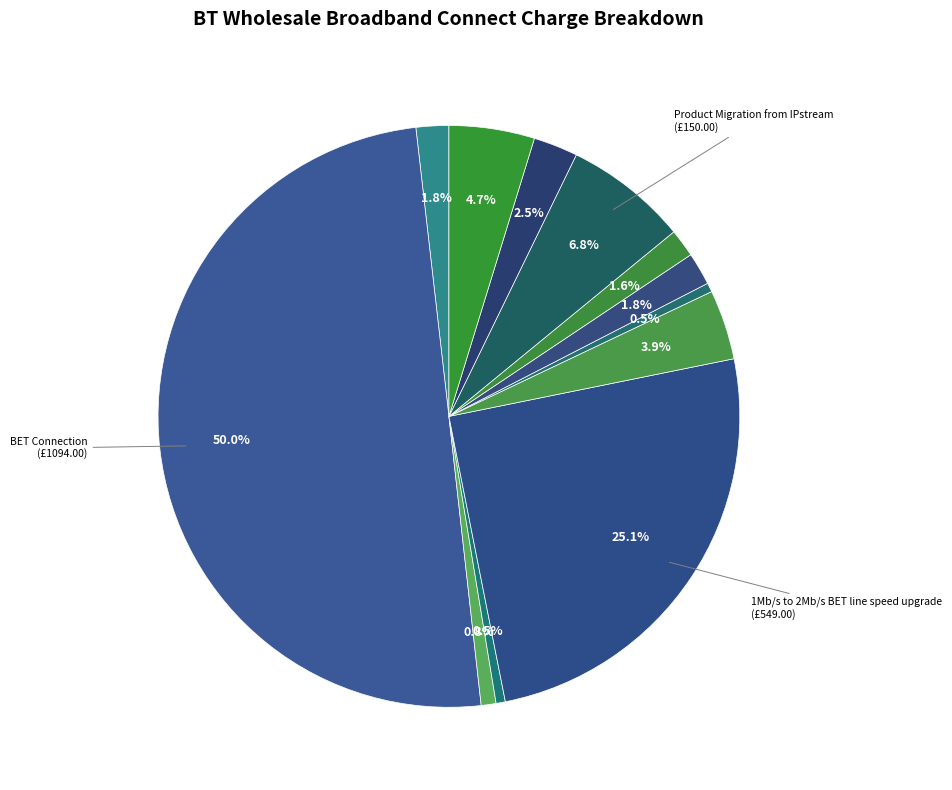

Is there any slice that represents more than half of the pie?

No